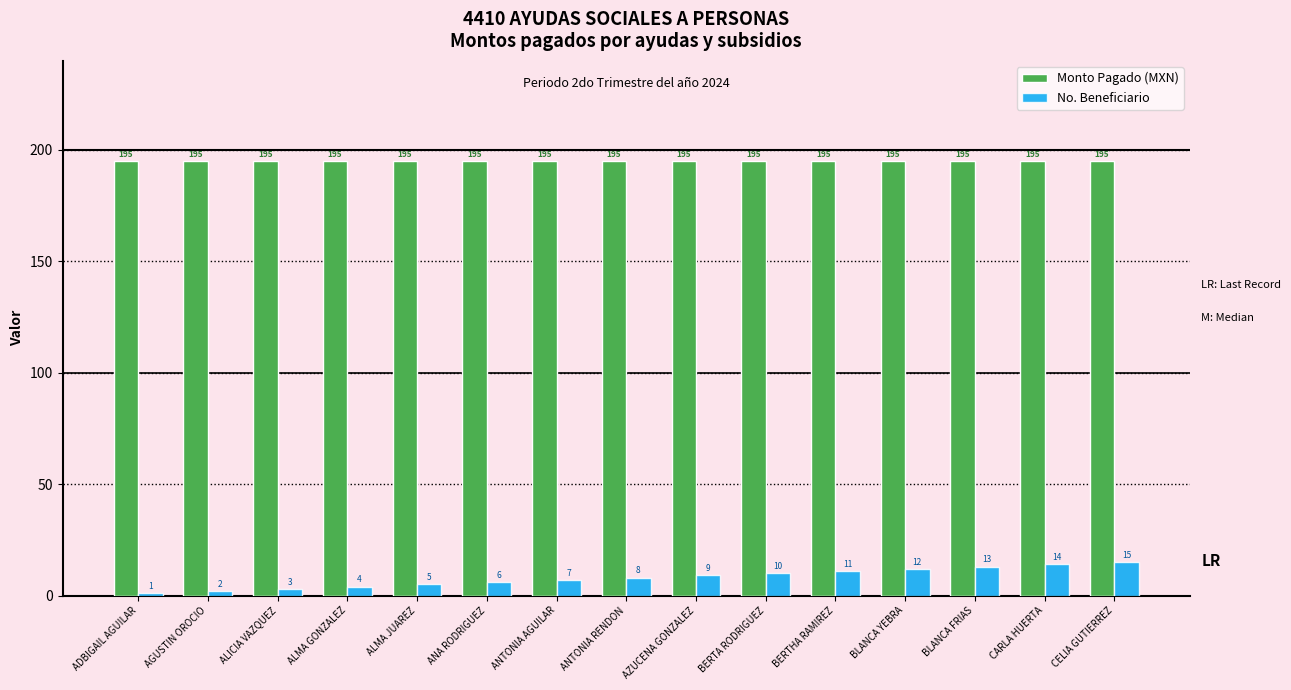

How many bars are there in total?

30